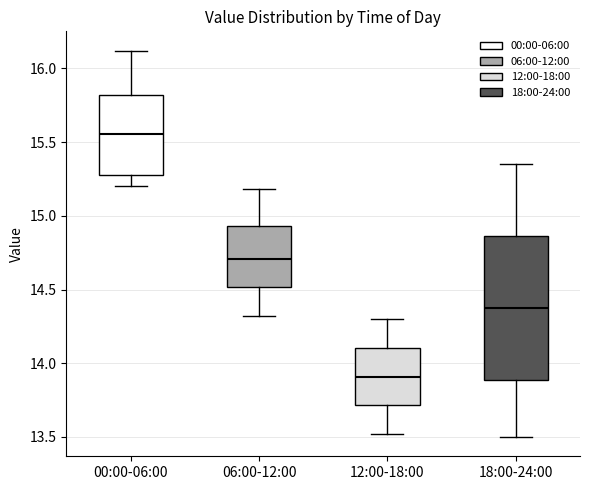

Which box has the lowest median line?

12:00-18:00